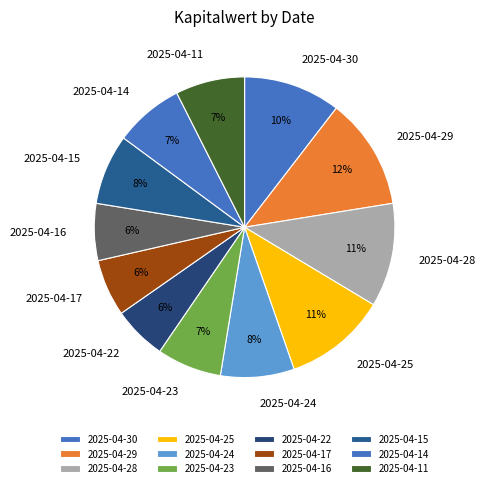

Is it true that 2025-04-29 is 5% of the pie?

False